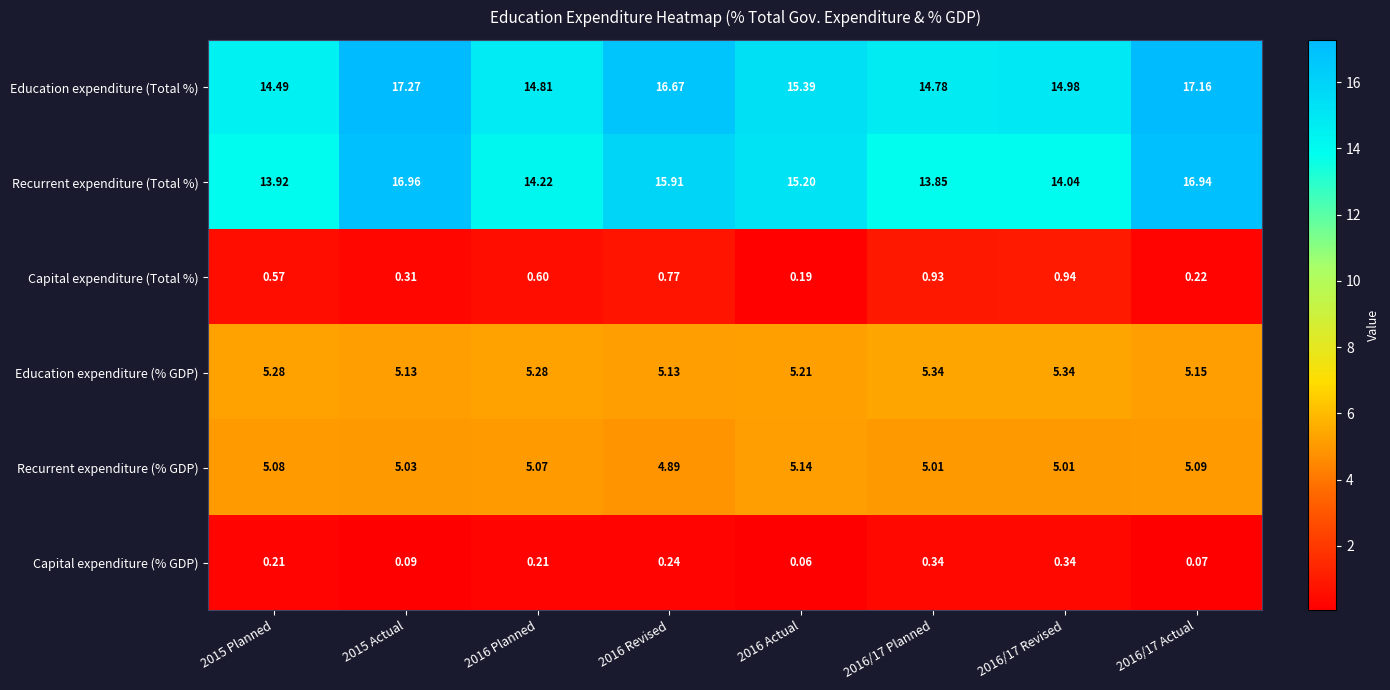

Which series changed the most between 2015 Actual and 2016 Revised?

Recurrent expenditure (Total %)